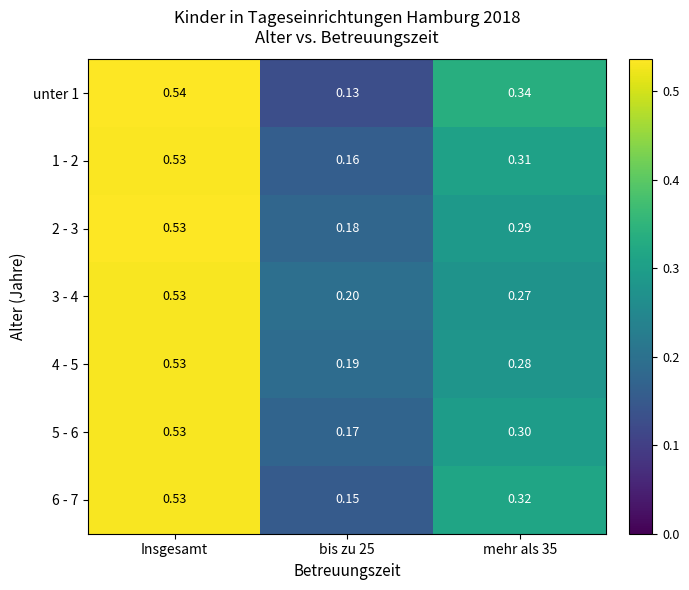

At which category is the sum across all series the highest?

Insgesamt